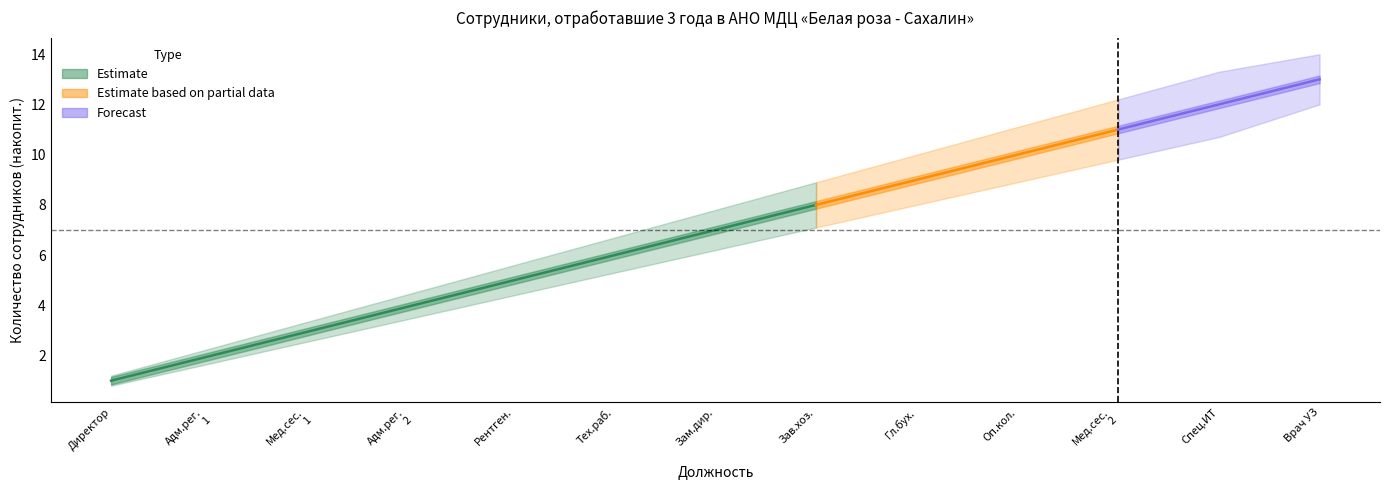

Reading left to right, list all the values displayed in this chart.

Cumulative count: 1.0	2.0	3.0	4.0	5.0	6.0	7.0	8.0	9.0	10.0	11.0	12.0	13.0
Upper bound: 1.2	2.3	3.4	4.5	5.6	6.7	7.8	8.9	10.0	11.1	12.2	13.3	14.0
Lower bound: 0.8	1.7	2.6	3.5	4.4	5.3	6.2	7.1	8.0	8.9	9.8	10.7	12.0